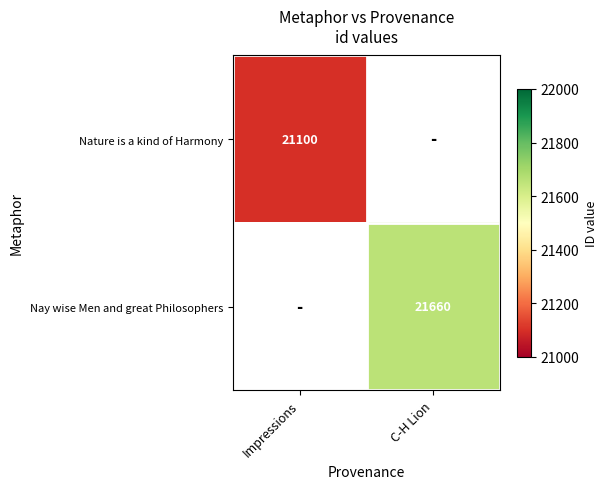

The Nature is a kind of Harmony series shows 7063 at Impressions. True or false?

False